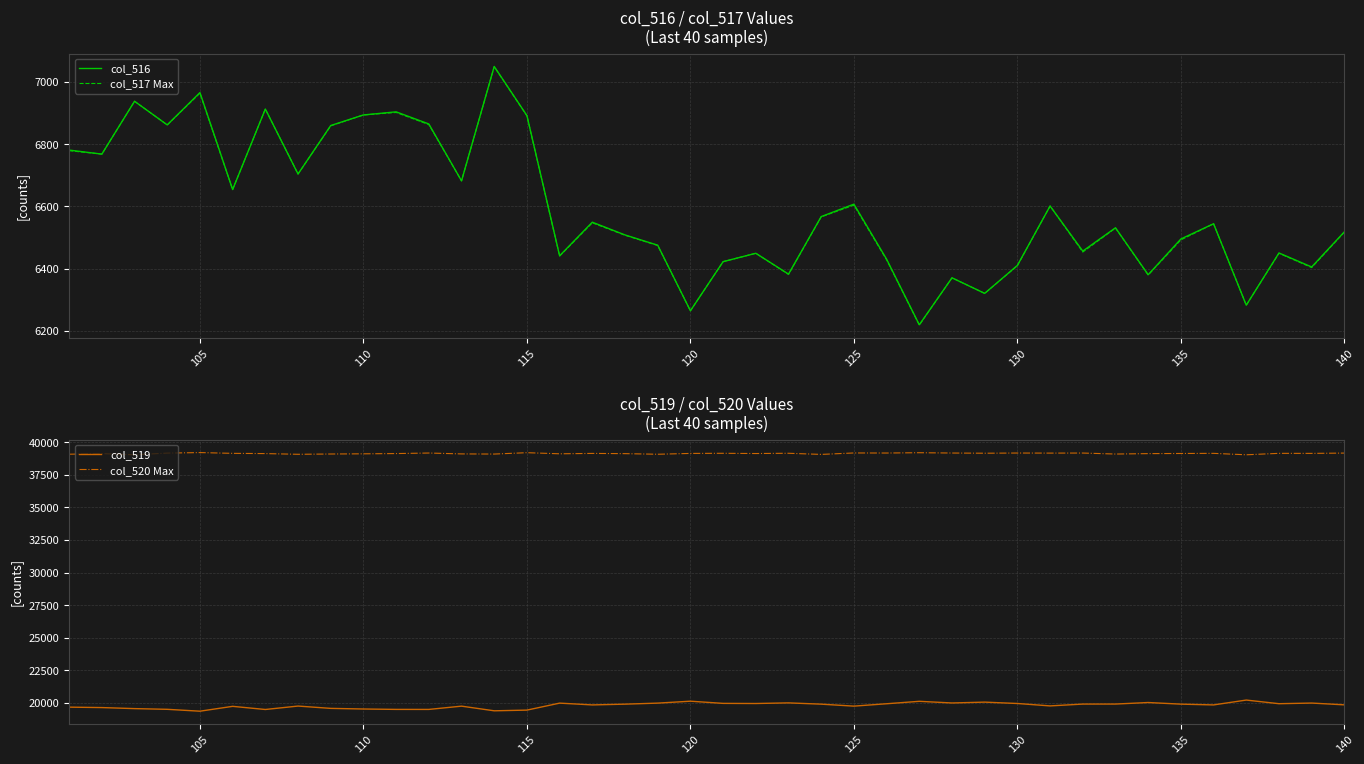

What is the minimum value shown in the chart?

6218